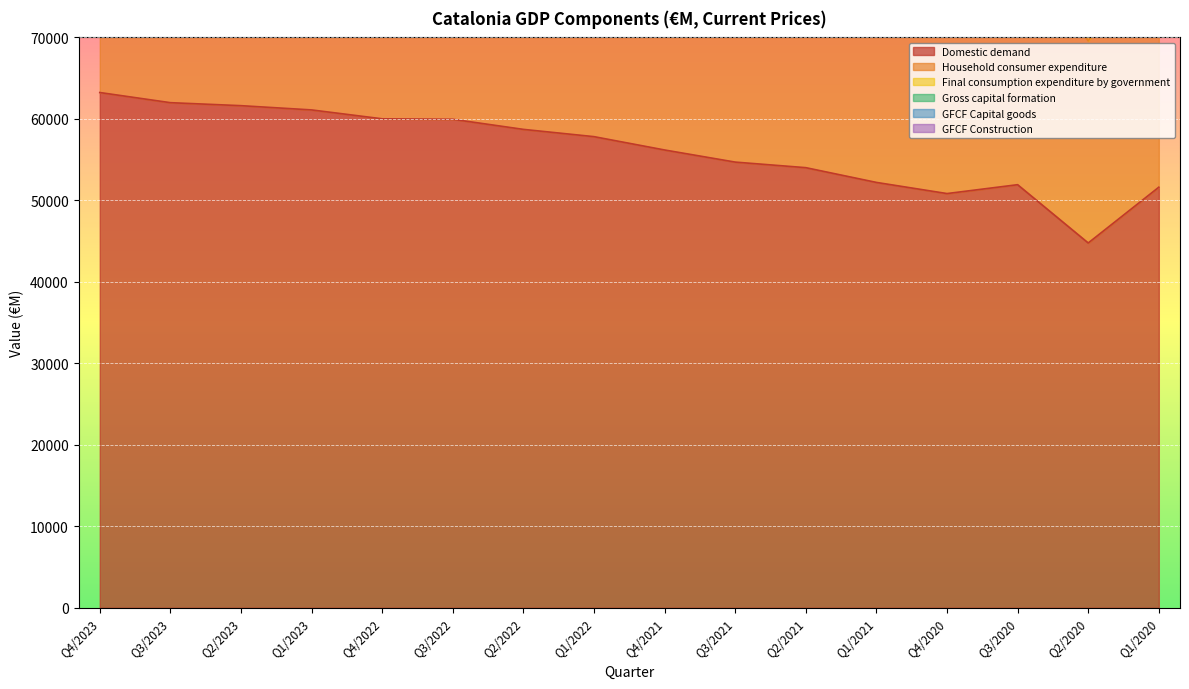

The Domestic demand series shows 60009 at Q4/2022. True or false?

True